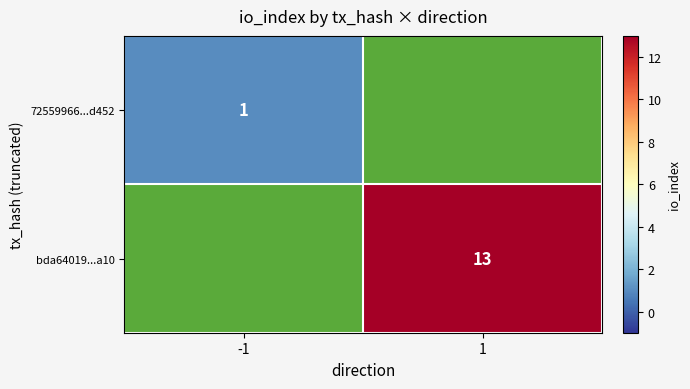

At how many categories does at least one series exceed 6?

1